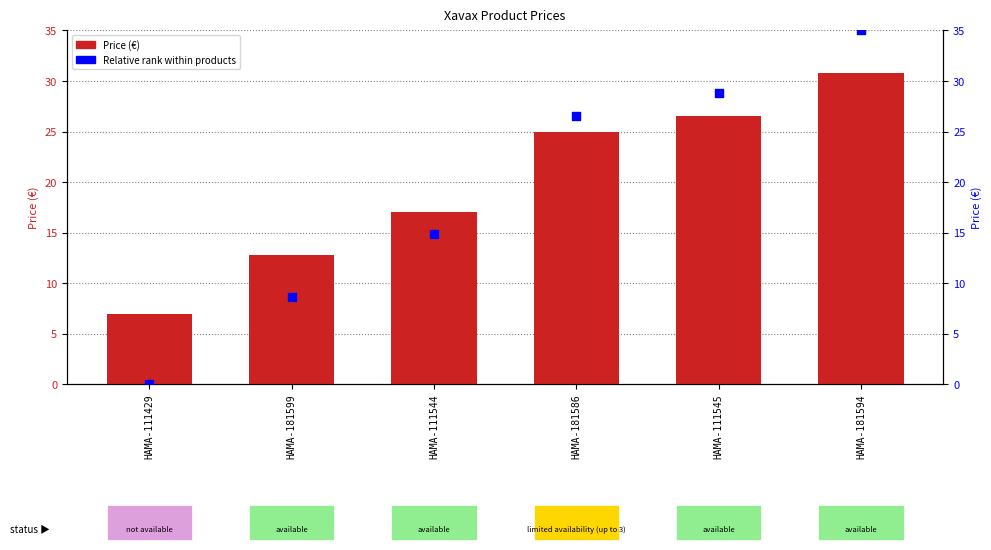

Which series contains the highest Y value?

Relative rank